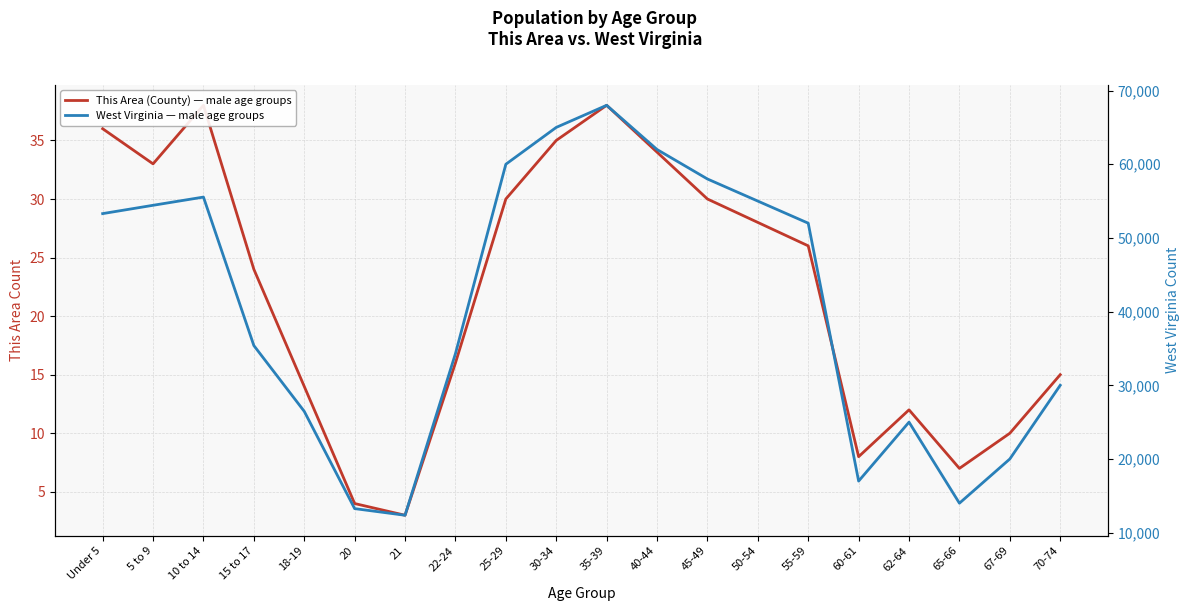

True or false: This Area (County) — male age groups has more than 1 interior local peaks.

True